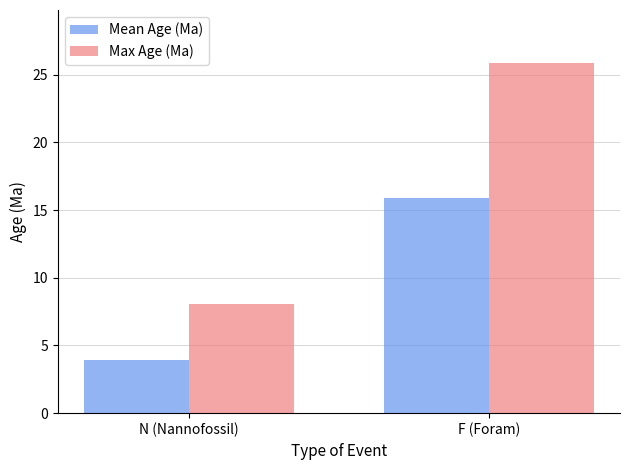

What is the total value across all series at F (Foram)?

41.8